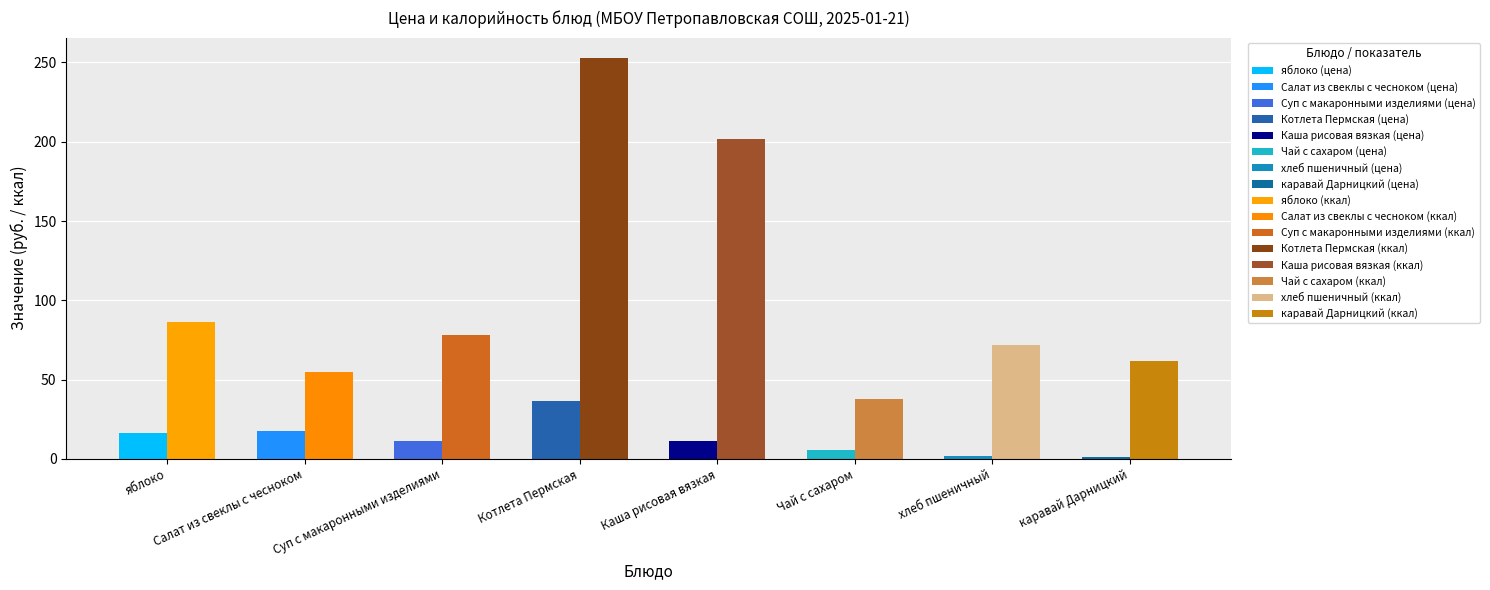

How many bars are there in each group?

2